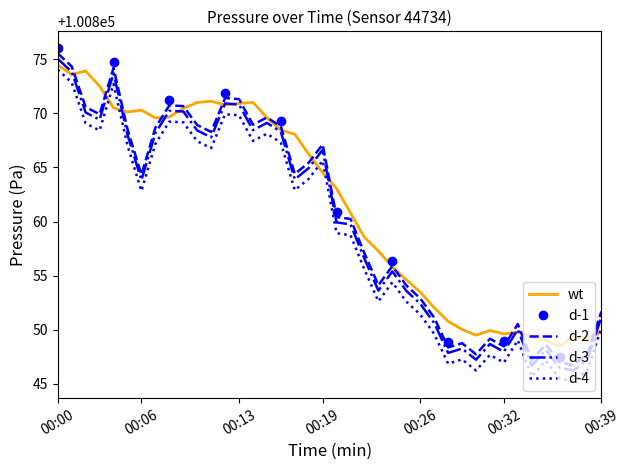

True or false: d-3 and d-4 cross at least once.

False